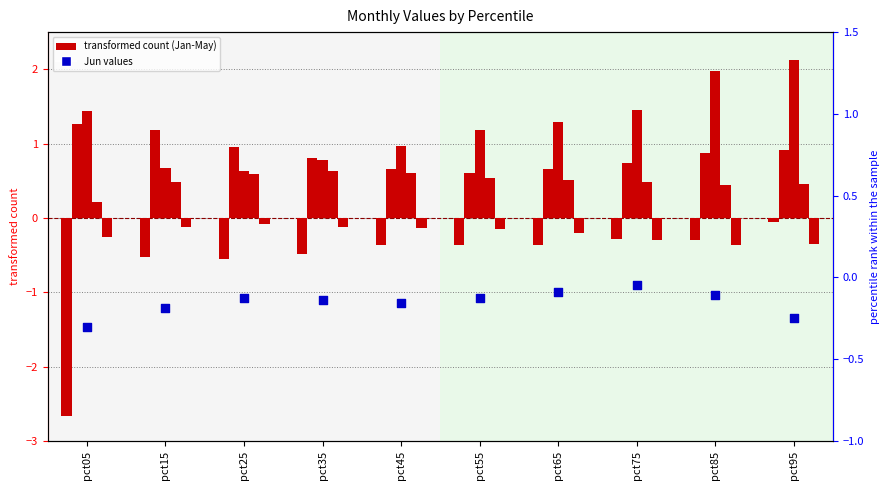

Is the value of Jan at pct25 greater than the value of Jun at pct05?

No